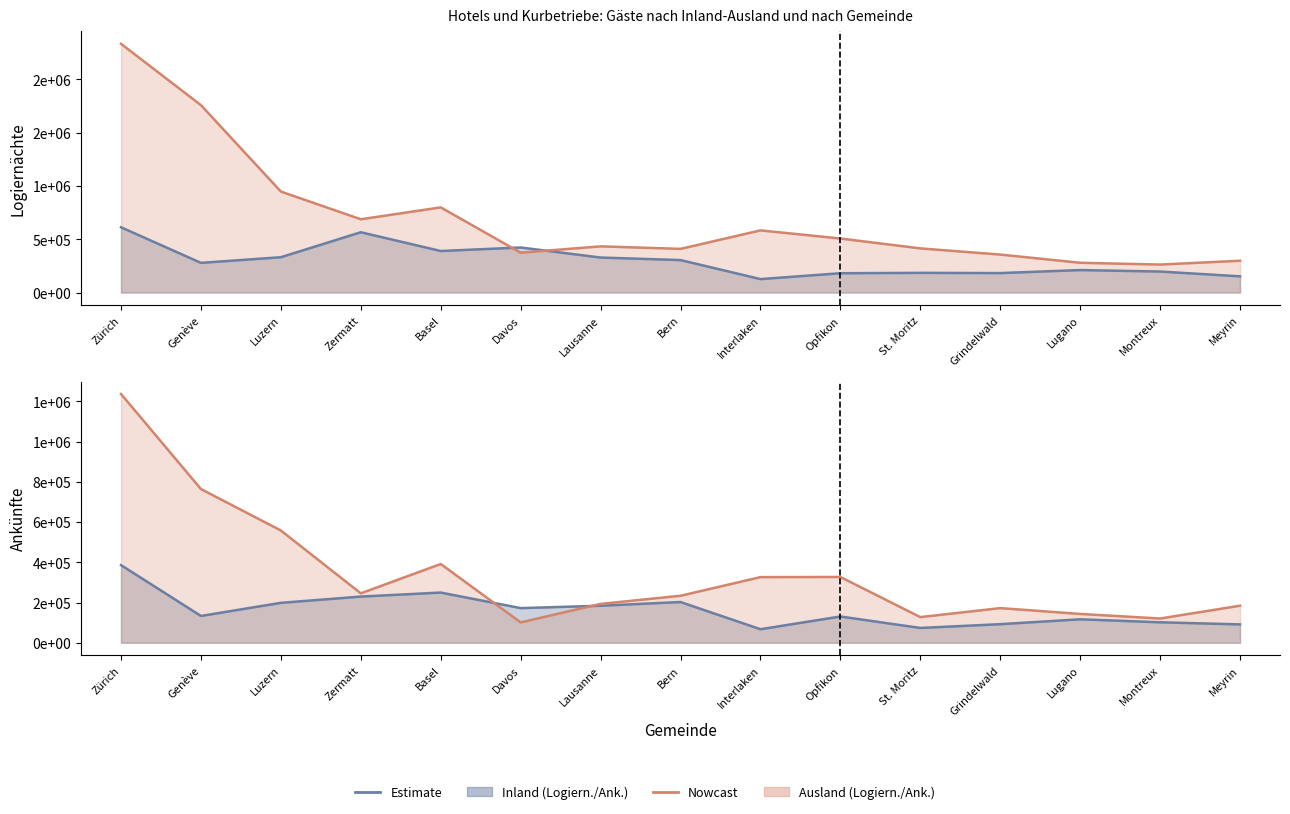

Which has a higher value, Lausanne or Davos?

Lausanne